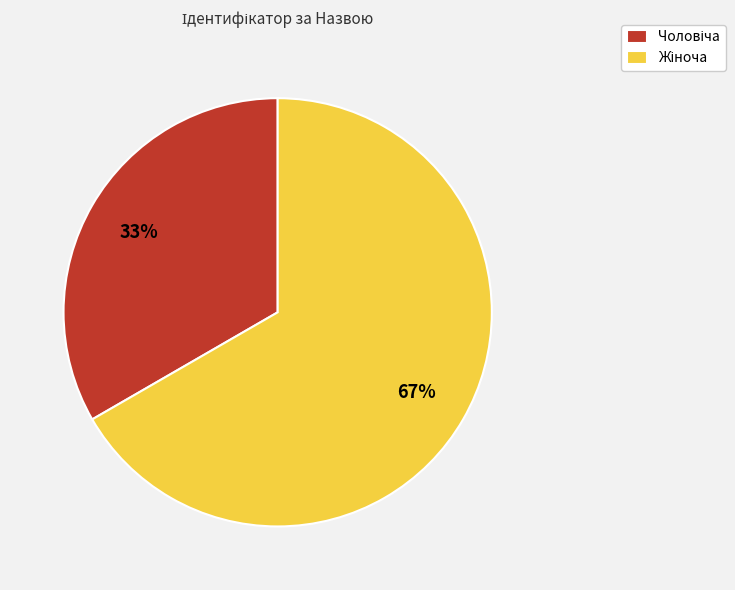

Is there any slice that represents more than half of the pie?

Yes